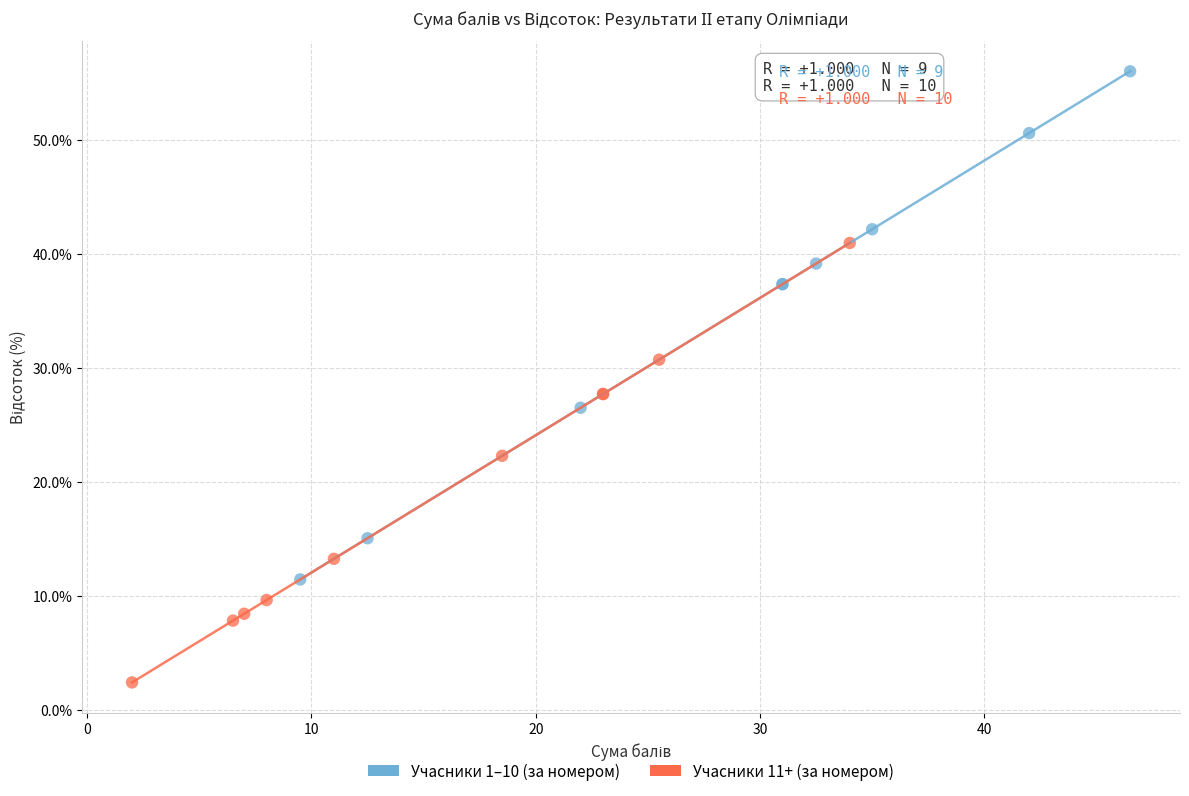

Which series contains the highest Y value?

Учасники 1–10 (за номером)